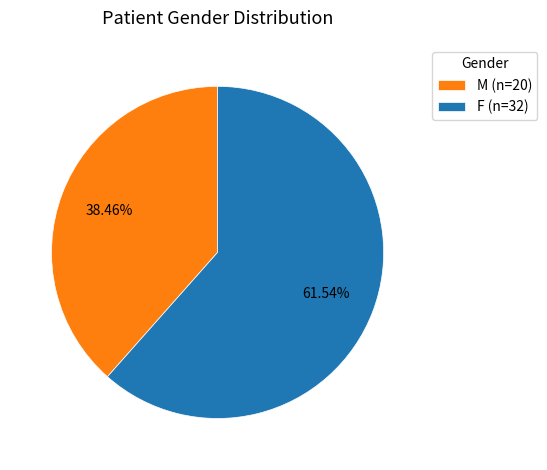

Count the number of slices in the pie.

2